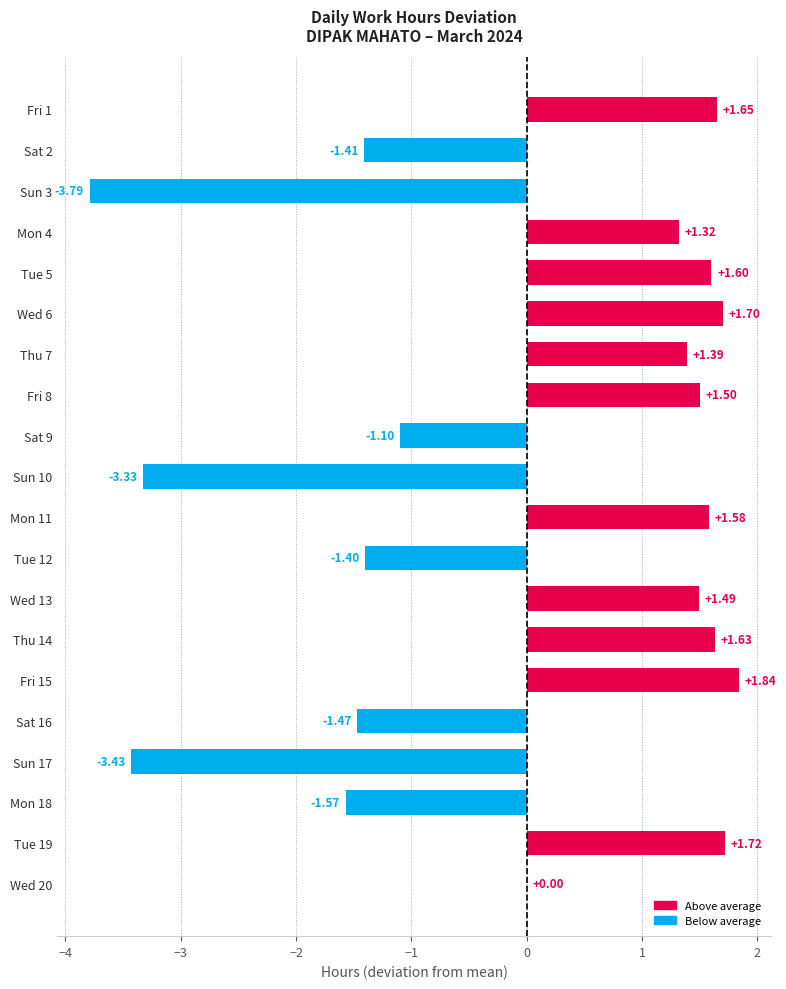

What is the sum of the values at Mon 4 and Thu 14?

3.0